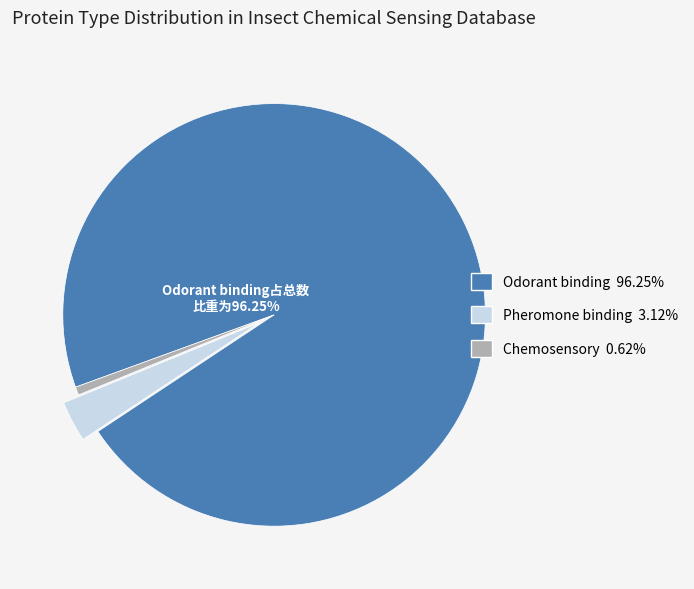

What percentage is the Odorant binding slice, to the nearest percent?

96%